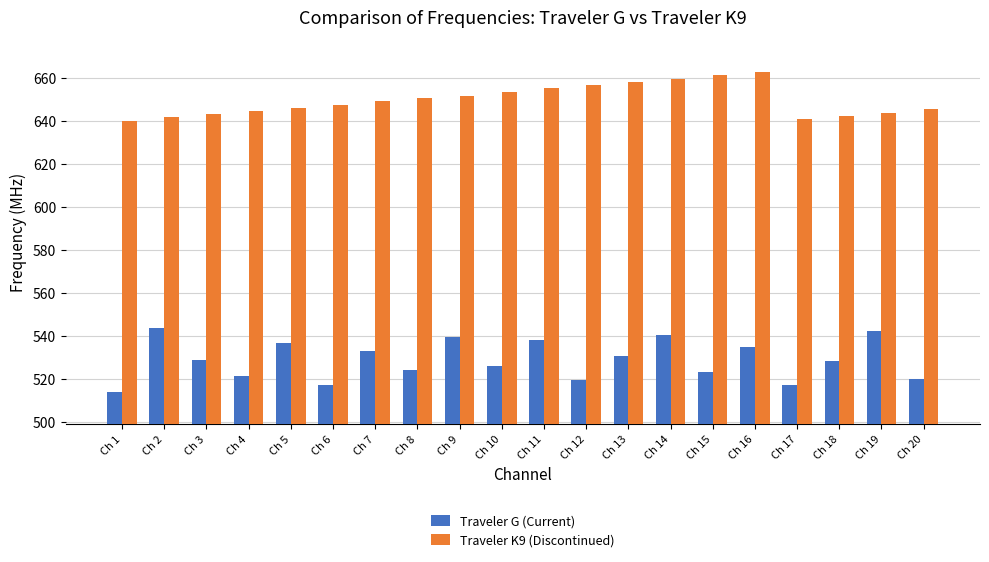

What is the difference between the highest and lowest values at Ch 16?

127.9